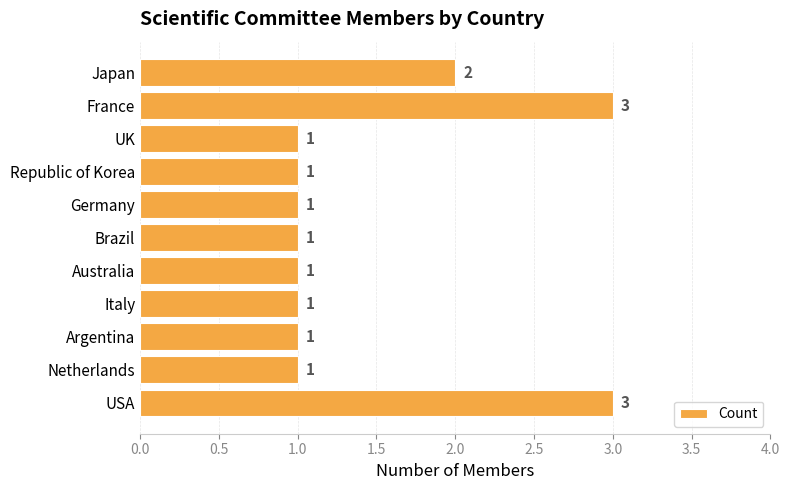

The chart shows a value of 0 at Netherlands. True or false?

False